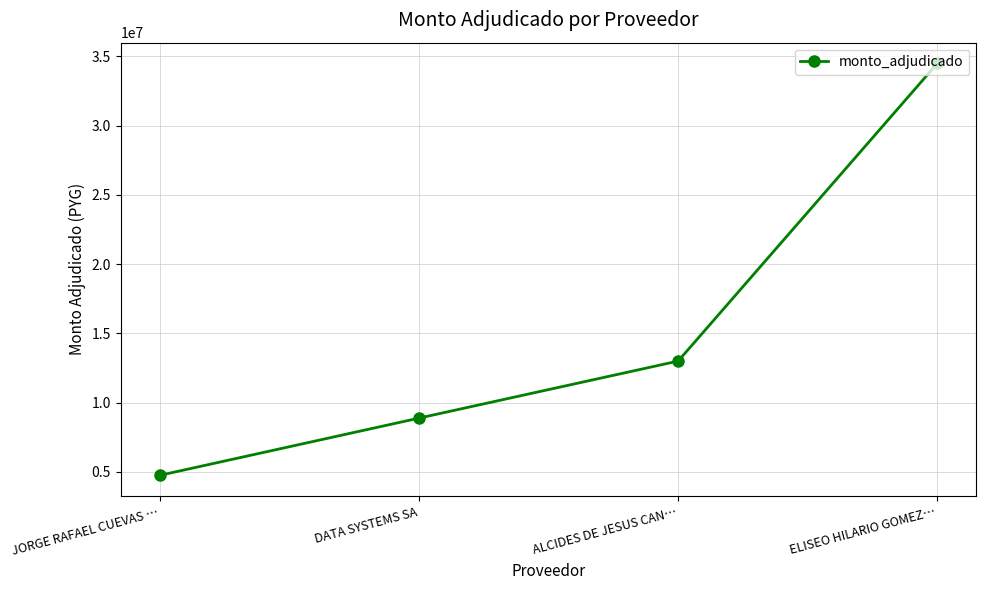

Which category has the highest value across all series?

ELISEO HILARIO GOMEZ…